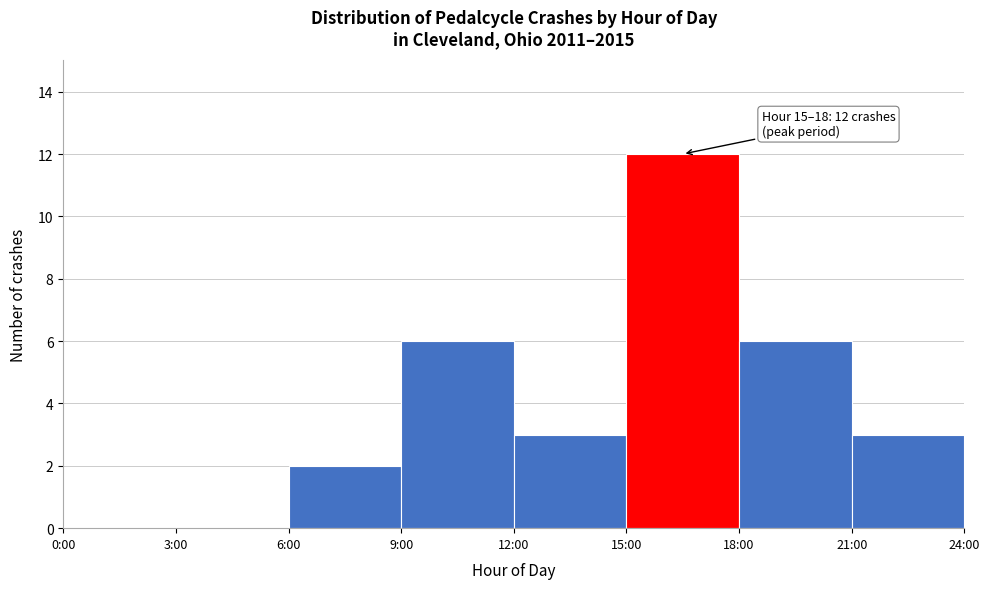

Reading right to left, transcribe all the data shown in this chart.

21:00=3	18:00=6	15:00=12	12:00=3	9:00=6	6:00=2	3:00=0	0:00=0